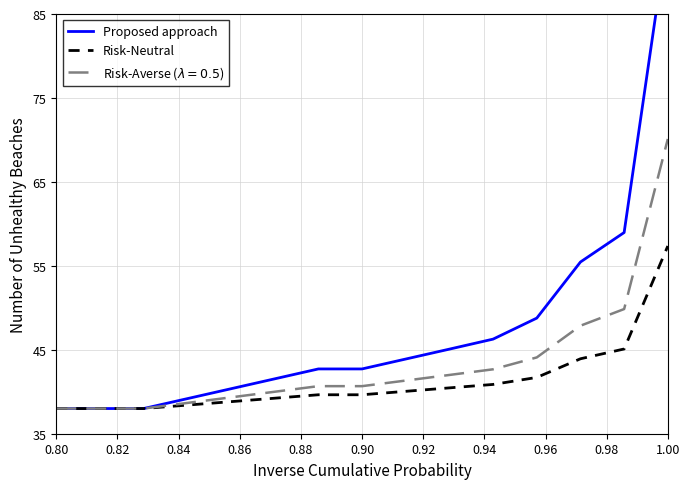

What is the approximate value of Risk-Neutral at 0.80?

38.0